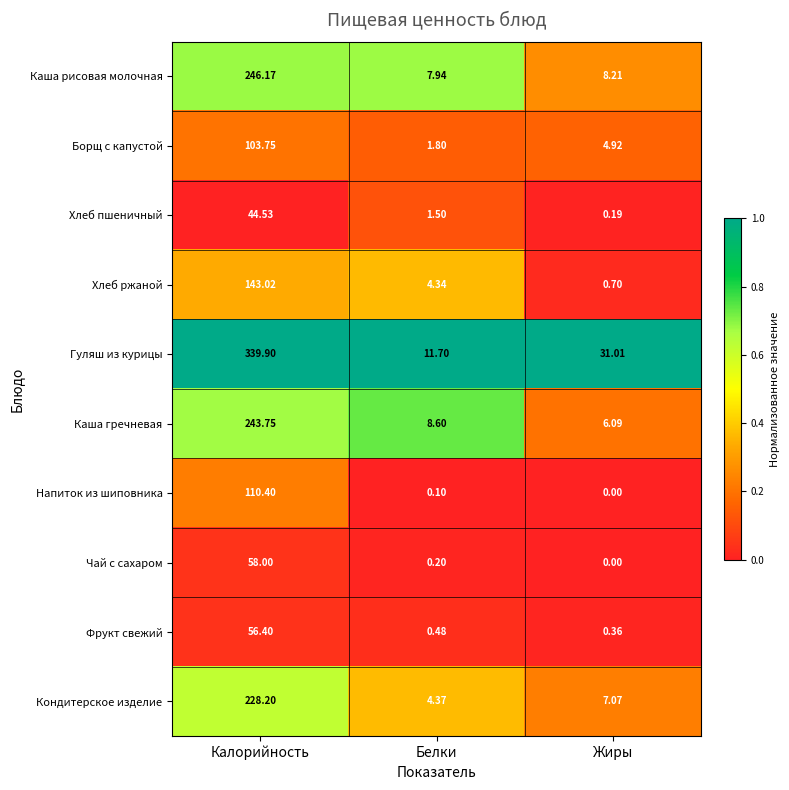

List the series in order of their peak value, highest first.

Гуляш из курицы, Каша рисовая молочная, Каша гречневая, Кондитерское изделие, Хлеб ржаной, Напиток из шиповника, Борщ с капустой, Чай с сахаром, Фрукт свежий, Хлеб пшеничный